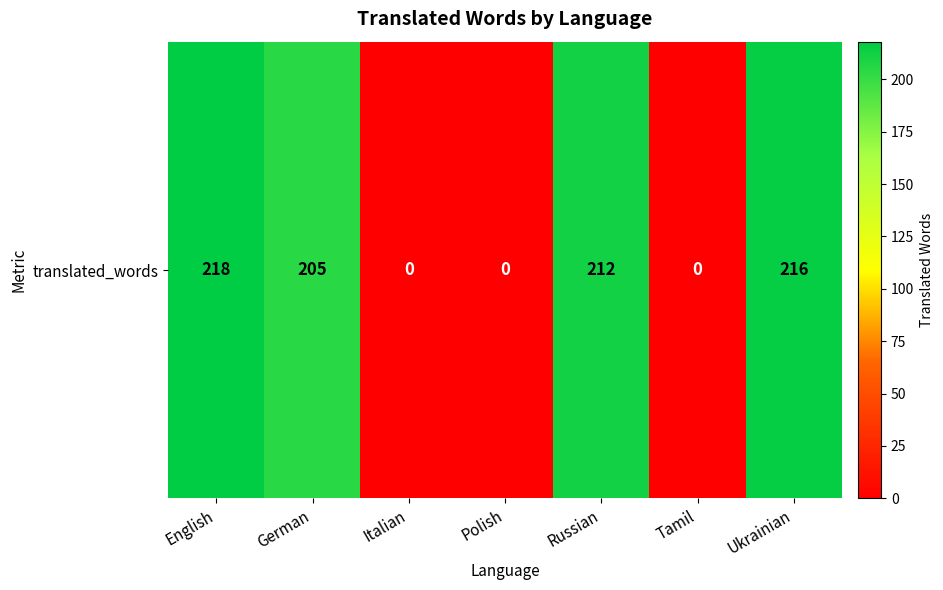

What is the sum of the values at English and Tamil?

218